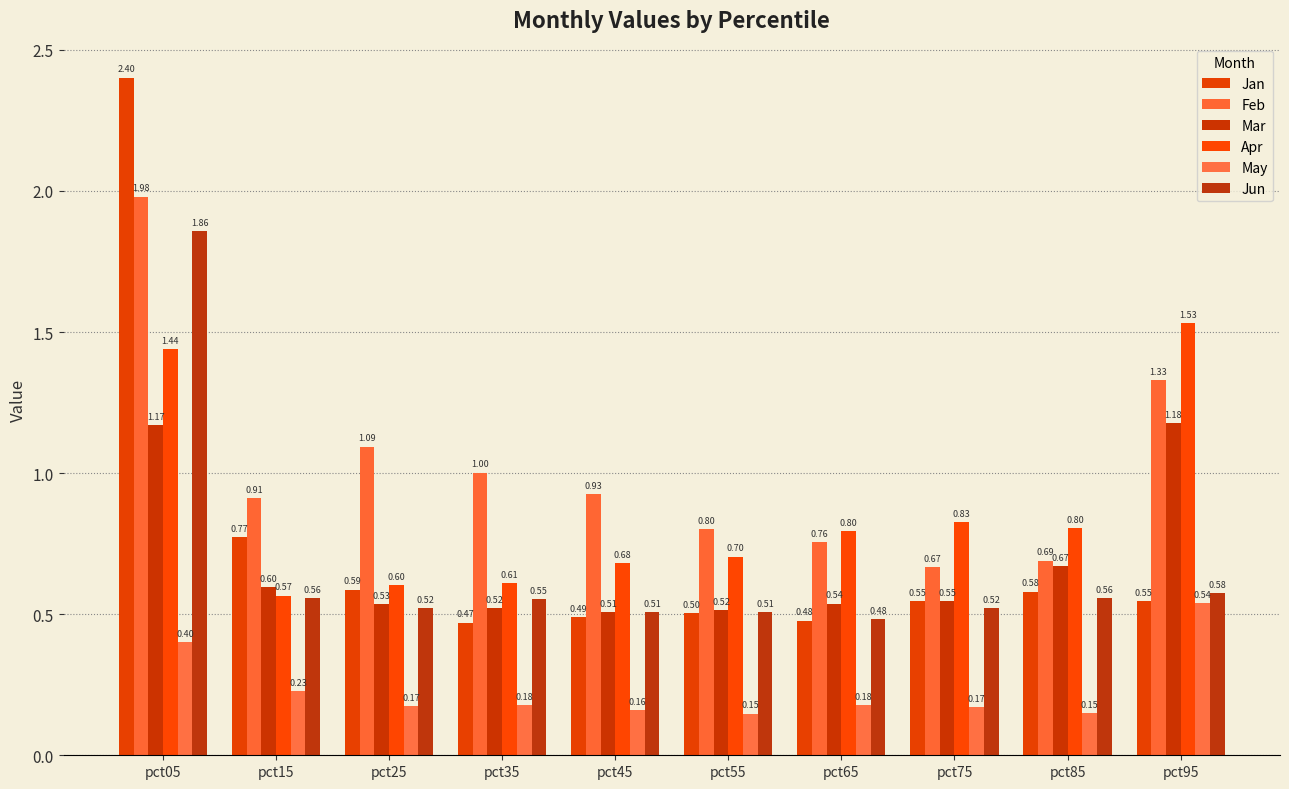

Where is Mar nearest to the value 0?

pct45